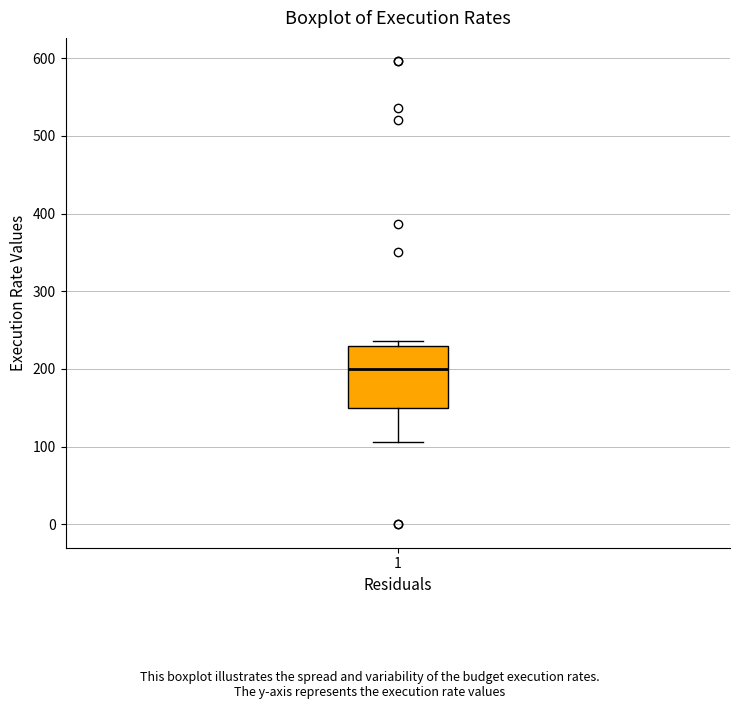

Read this box plot against the y-axis: the position of the median line, the range covered by the box, and the ends of both whiskers. The values are not printed on the chart, so give them approximately, as read against the axis.

median 200, box 150 to 230, whiskers 110 to 240